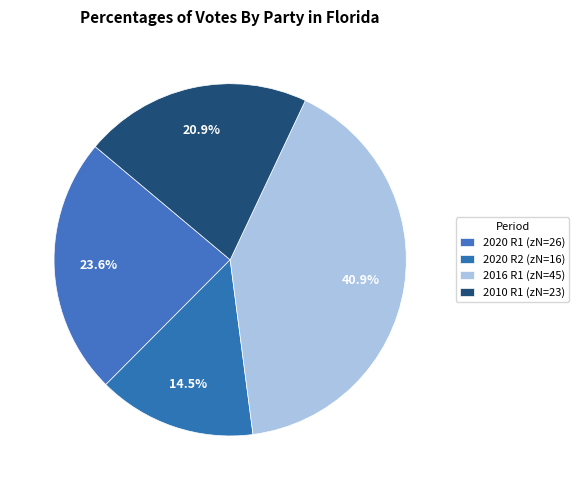

To the nearest percent, what is the difference between the largest and smallest slice percentages?

26%